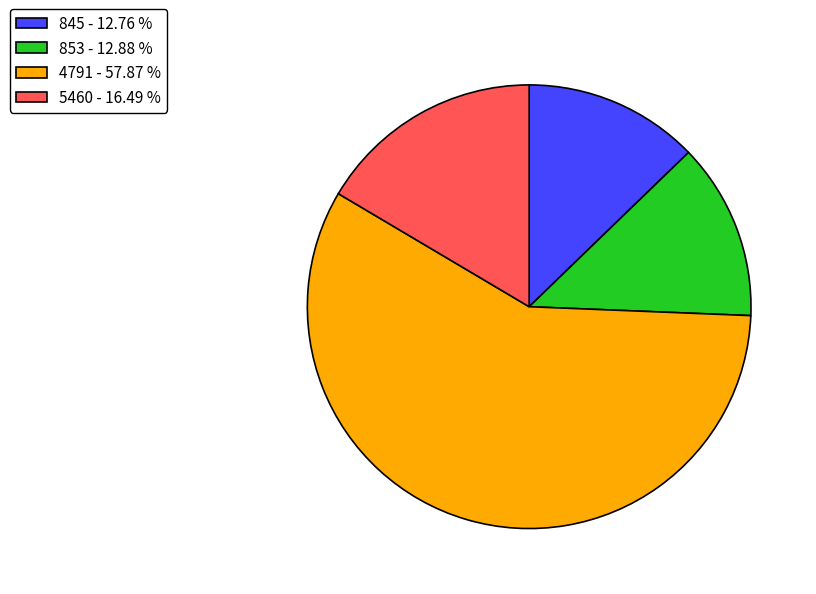

Does any single category account for the majority?

Yes